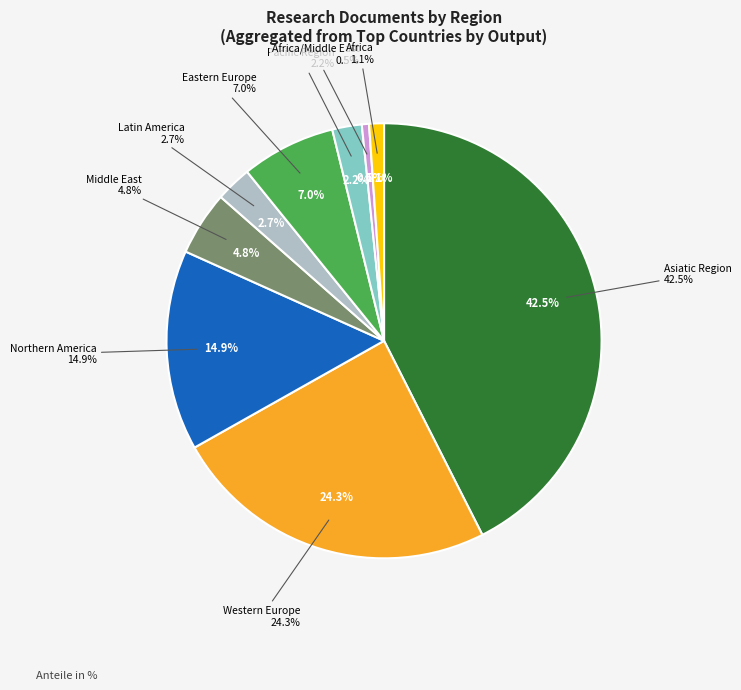

How many segments does this pie chart have?

9